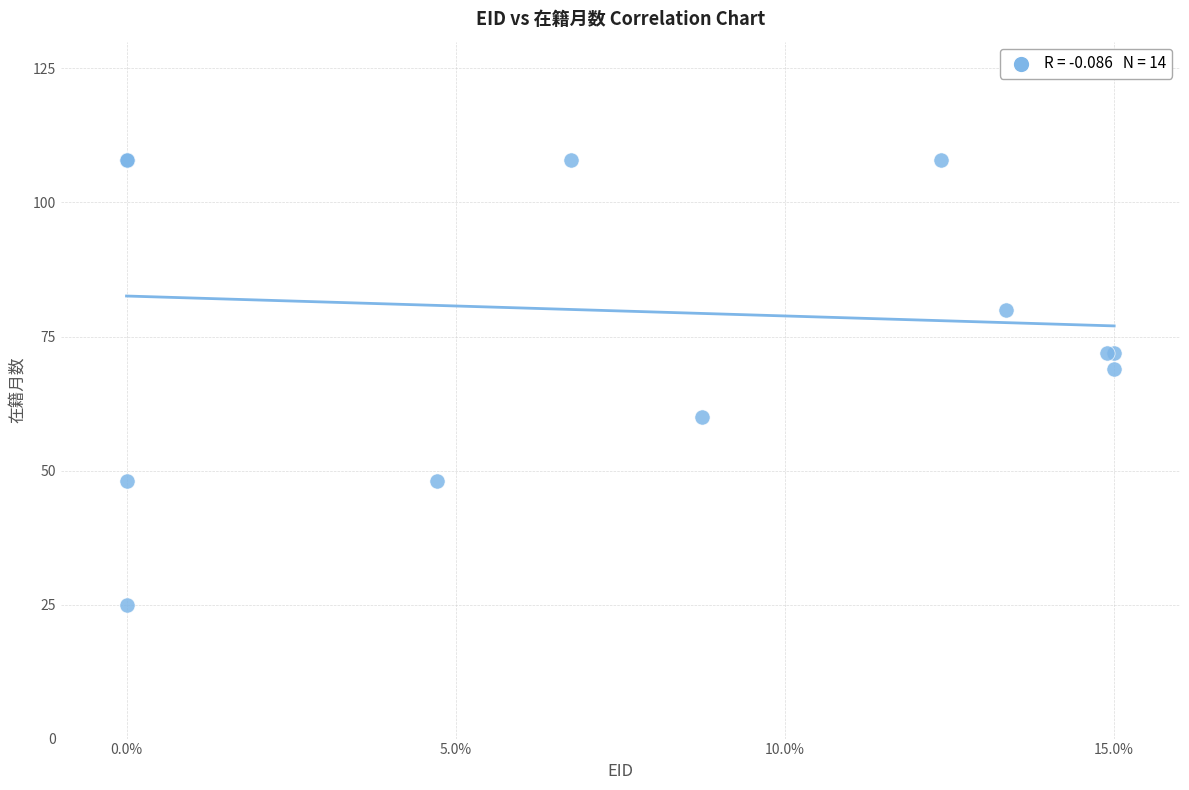

What Y value in the scatter plot is closest to 66?

69